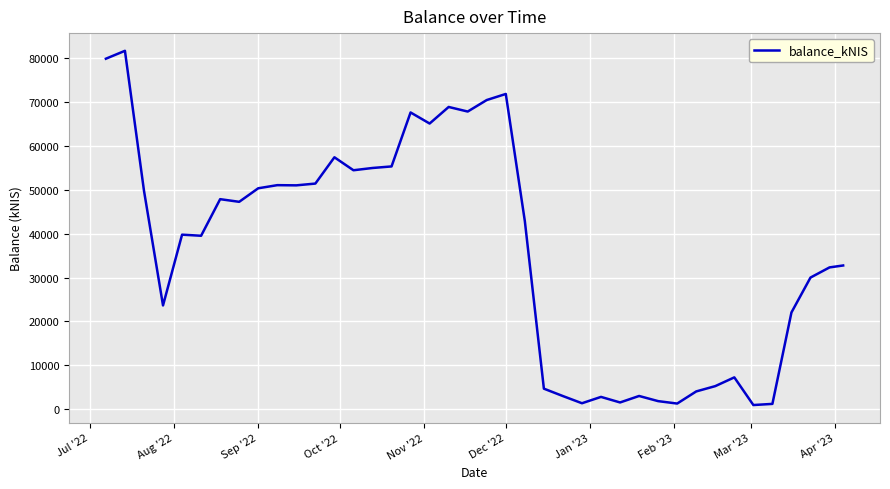

What is the maximum value shown in the chart?

81710.5